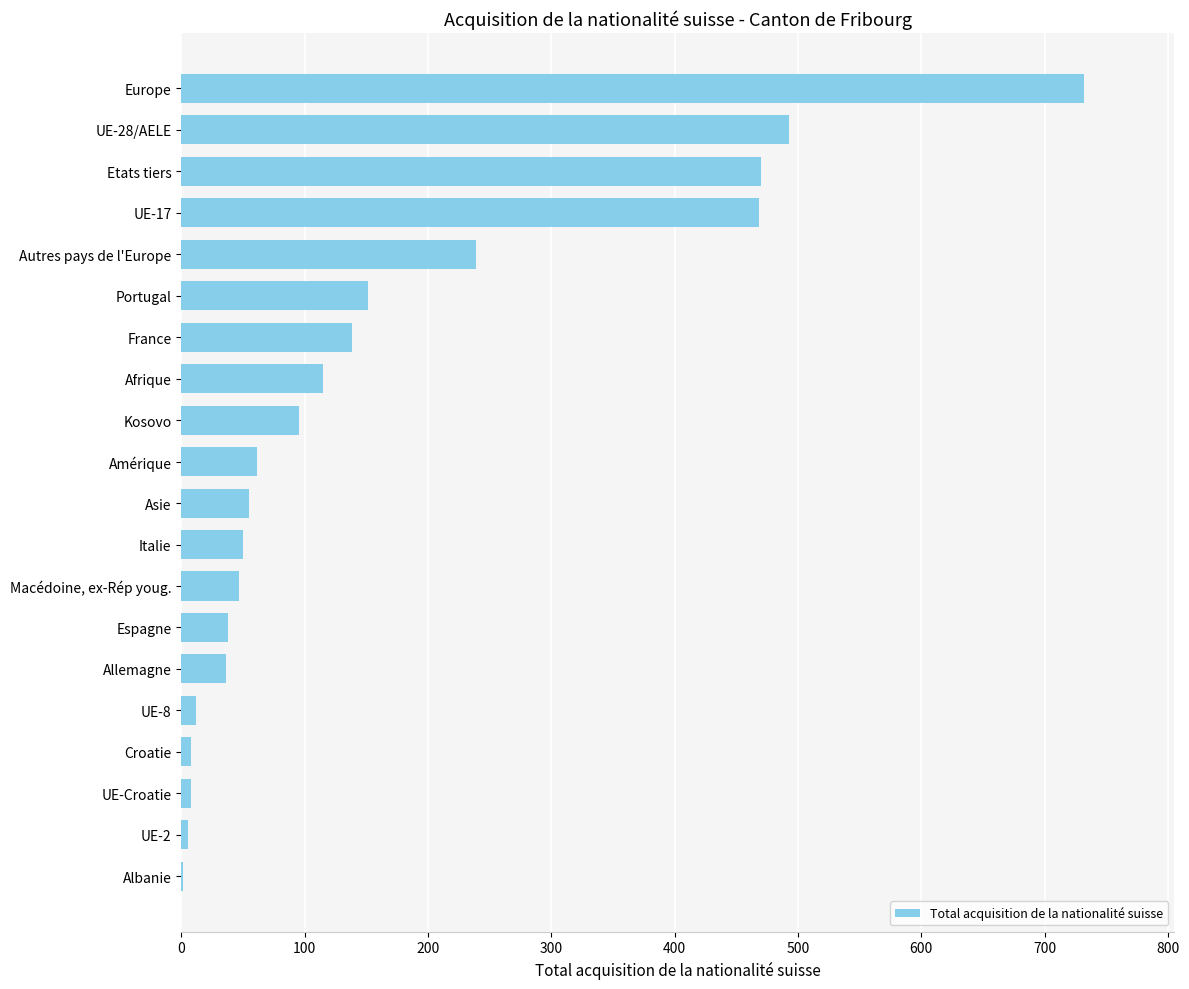

What is the maximum value shown in the chart?

732